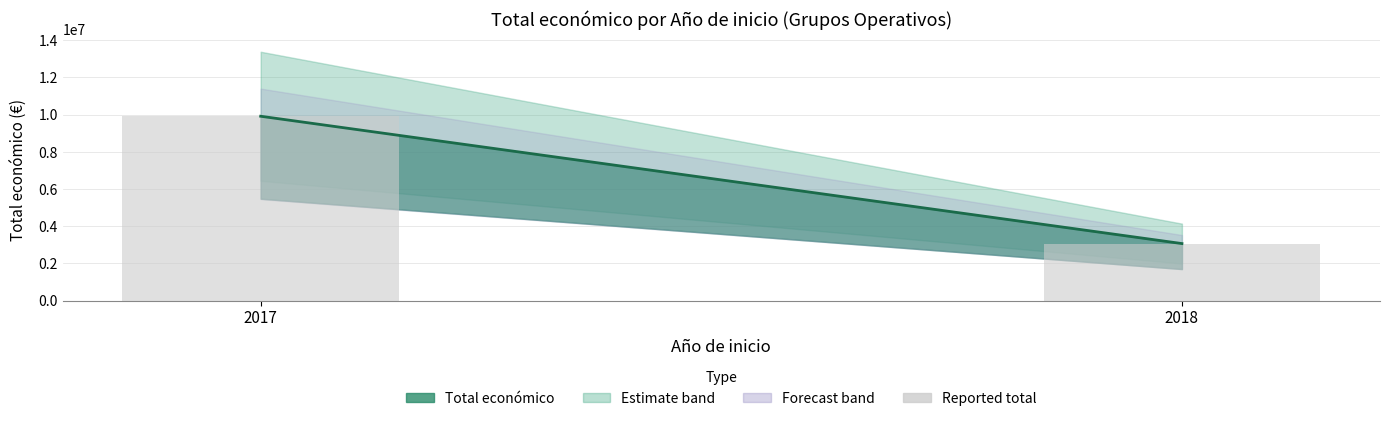

Reading left to right, transcribe all the data shown in this chart.

9910193	3063216